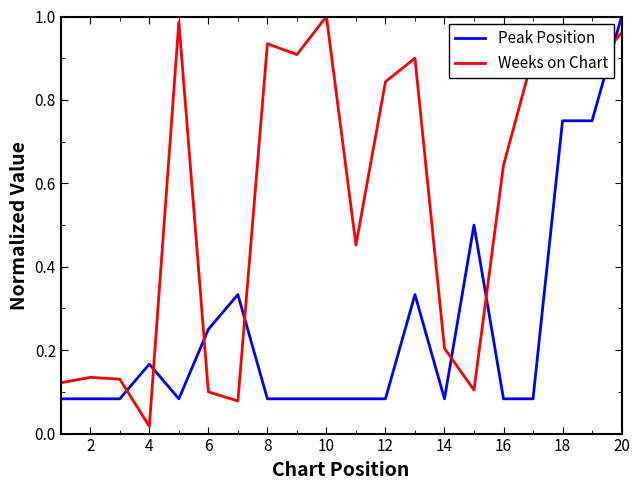

Which series ends up on top after the final intersection of Peak Position and Weeks on Chart?

Peak Position